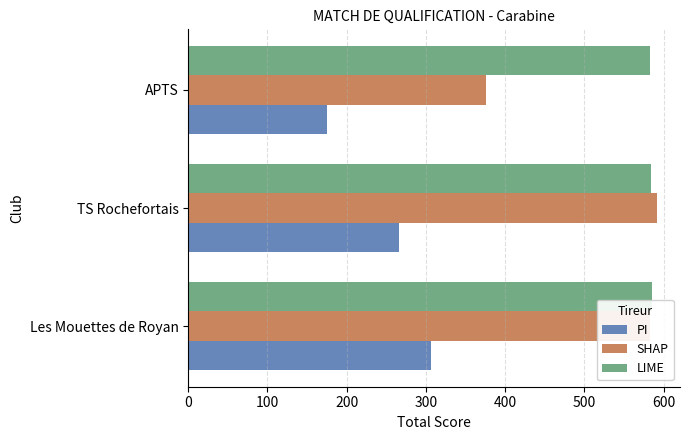

What is the maximum value shown in the chart?

591.2